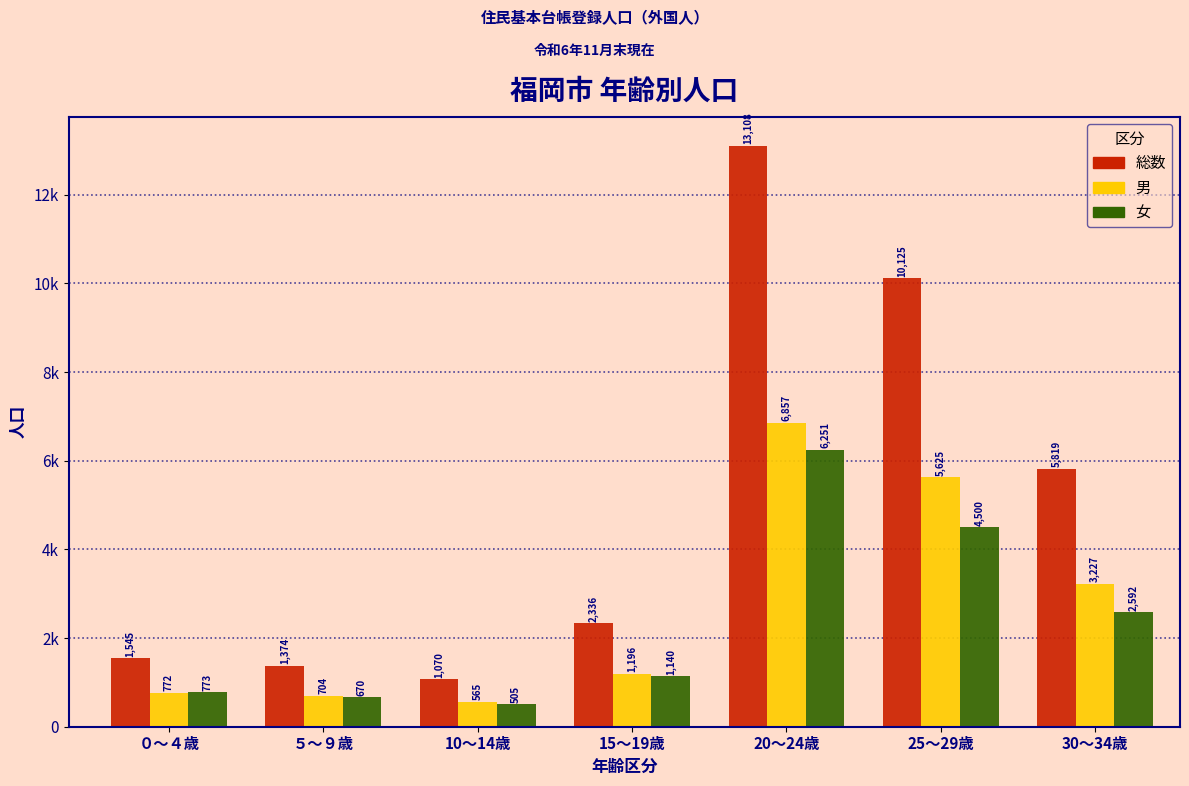

Does the chart contain any negative values?

No